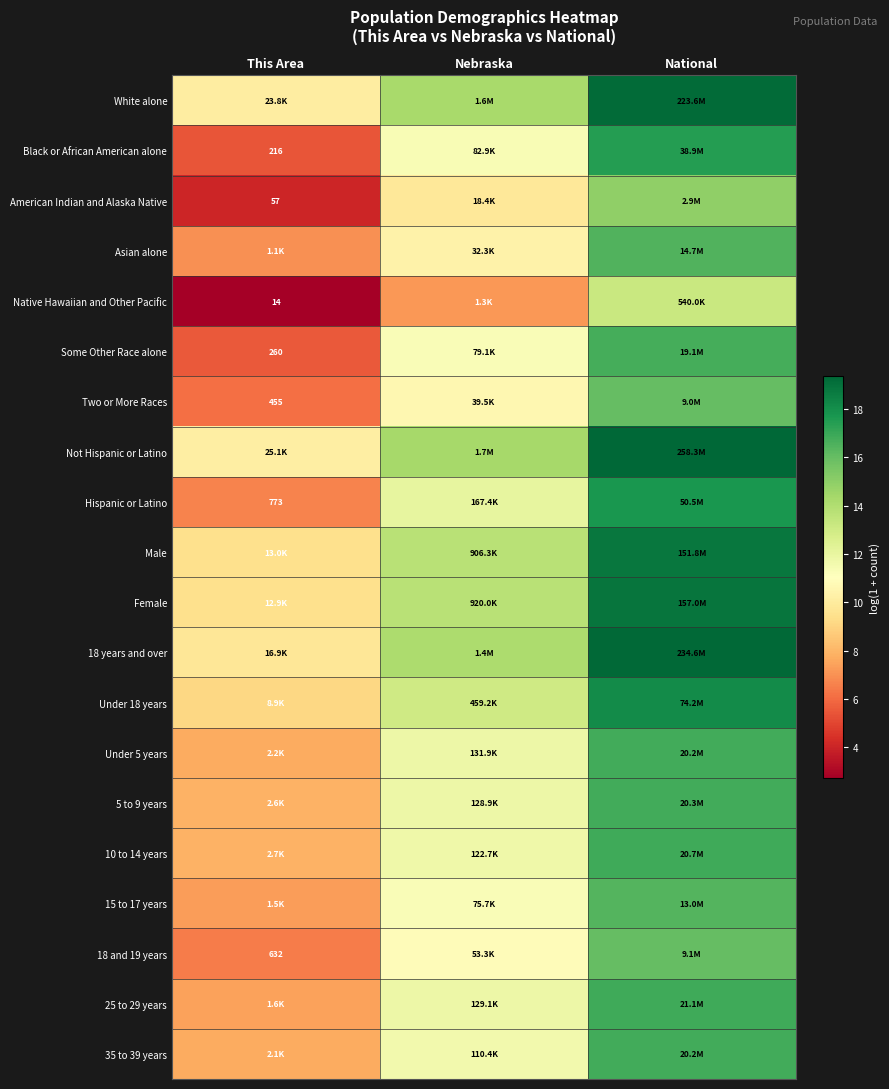

At National, list the series in order from smallest to largest.

Native Hawaiian and Other Pacific, American Indian and Alaska Native, Two or More Races, 18 and 19 years, 15 to 17 years, Asian alone, Some Other Race alone, 35 to 39 years, Under 5 years, 5 to 9 years, 10 to 14 years, 25 to 29 years, Black or African American alone, Hispanic or Latino, Under 18 years, Male, Female, White alone, 18 years and over, Not Hispanic or Latino